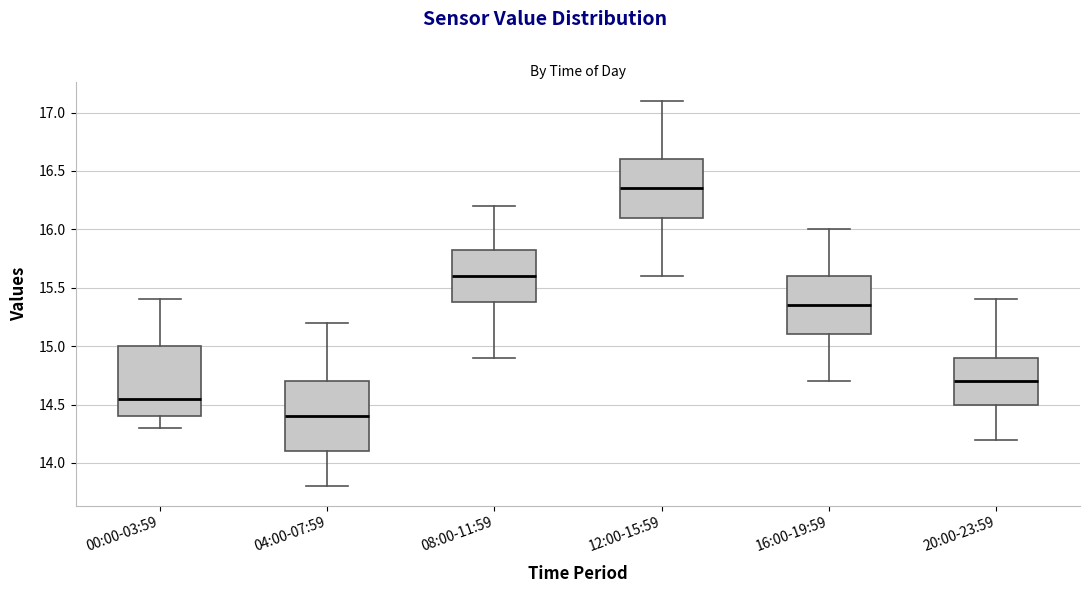

Which box has the lowest median line?

04:00-07:59